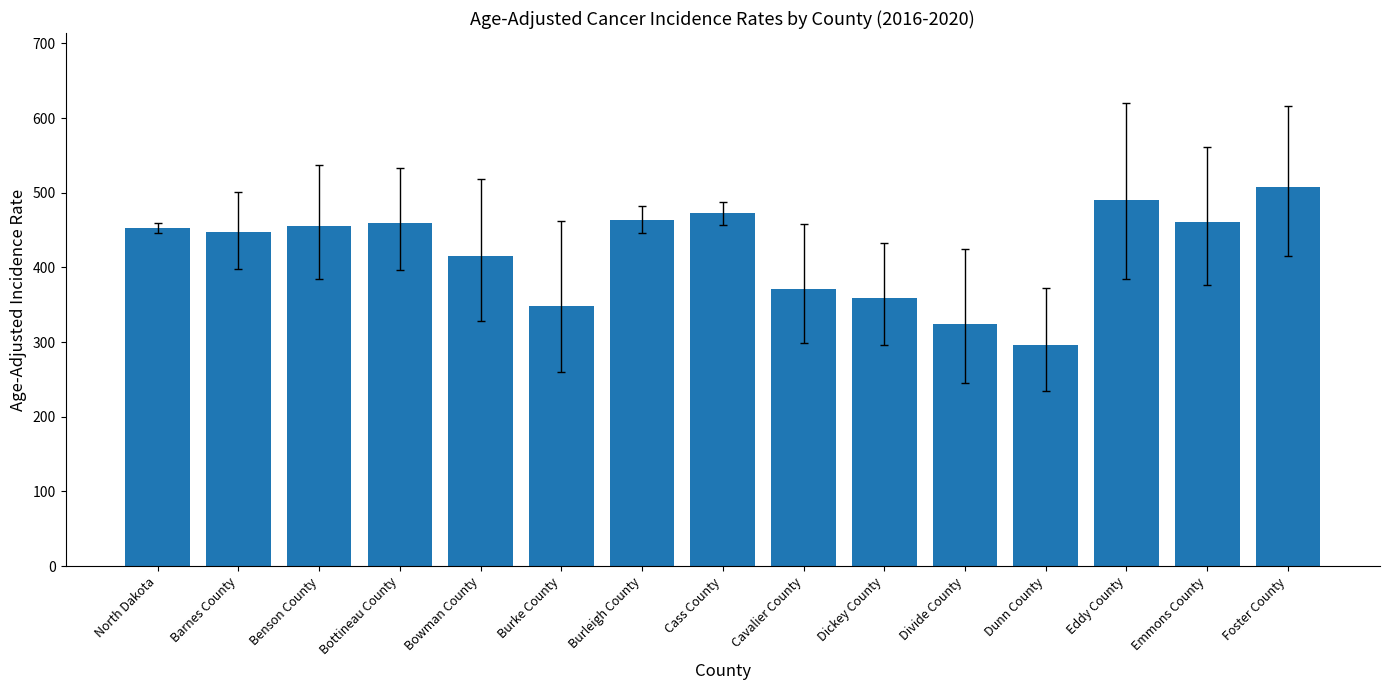

Which category has the highest value across all series?

Foster County